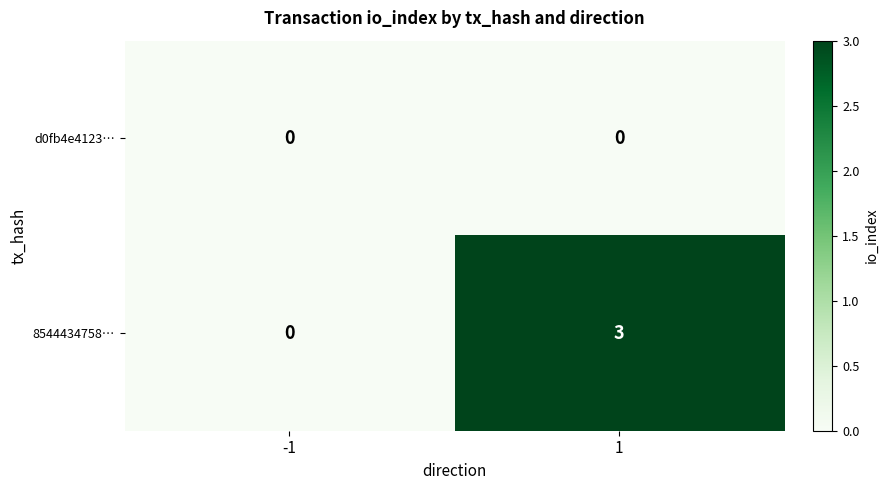

The d0fb4e4123… series shows 0 at 1. True or false?

True